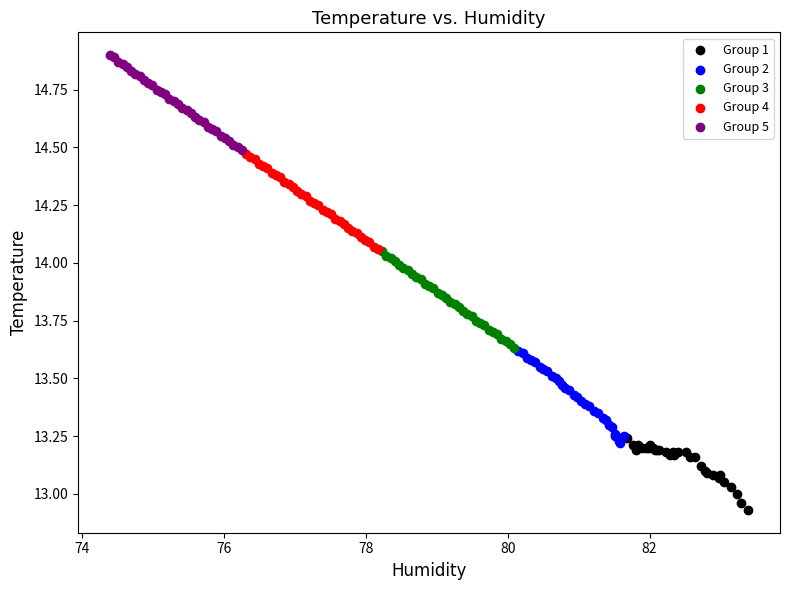

Which series reaches the maximum Y coordinate?

Group 5